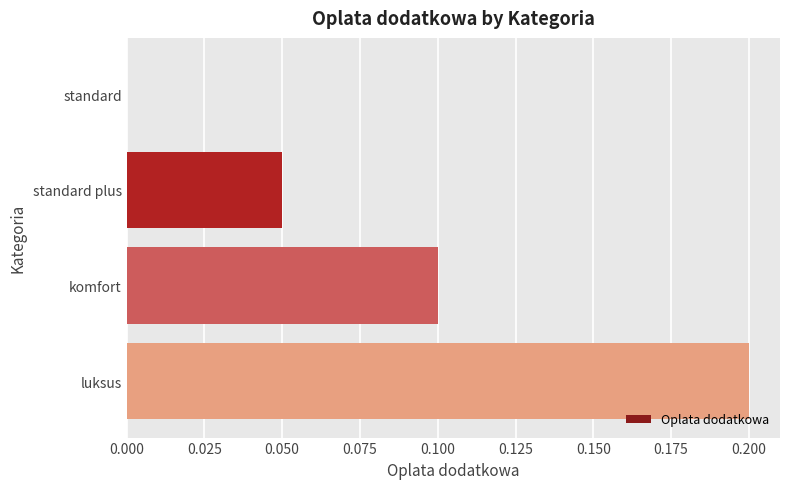

How many distinct data groups are displayed?

1